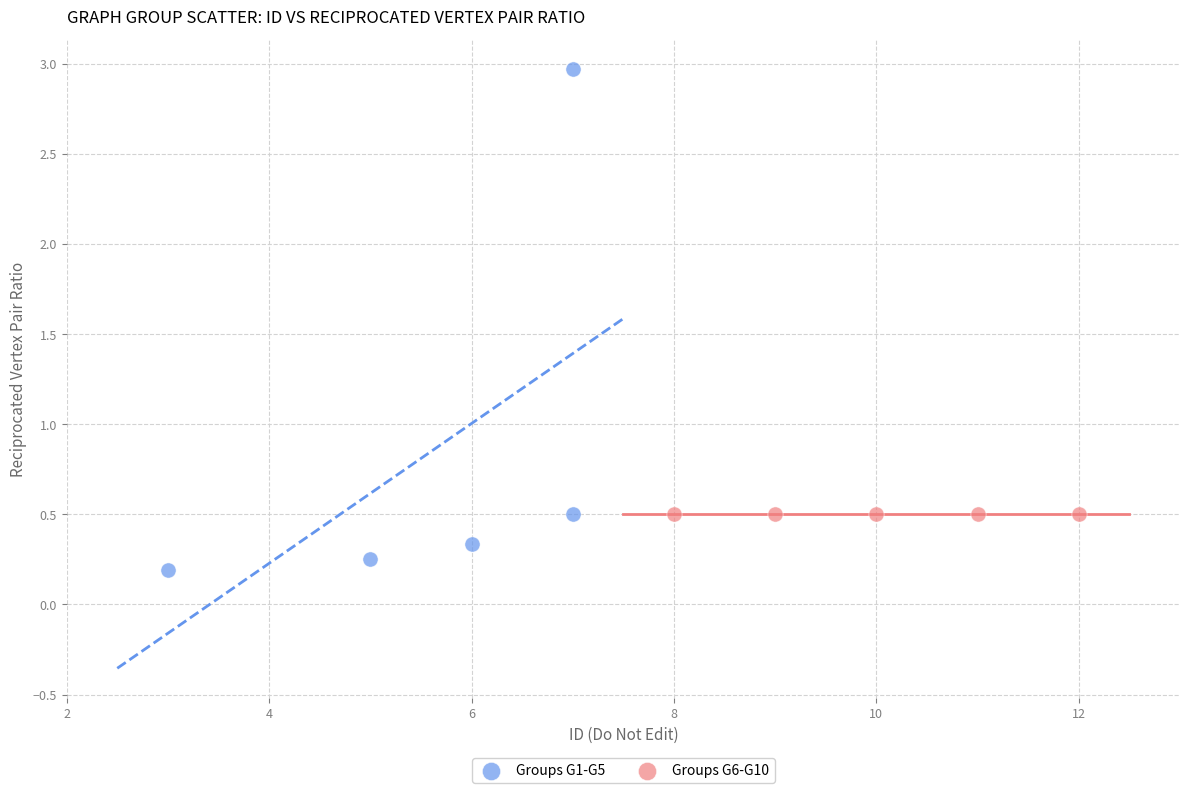

Which series contains the highest Y value?

Groups G1-G5